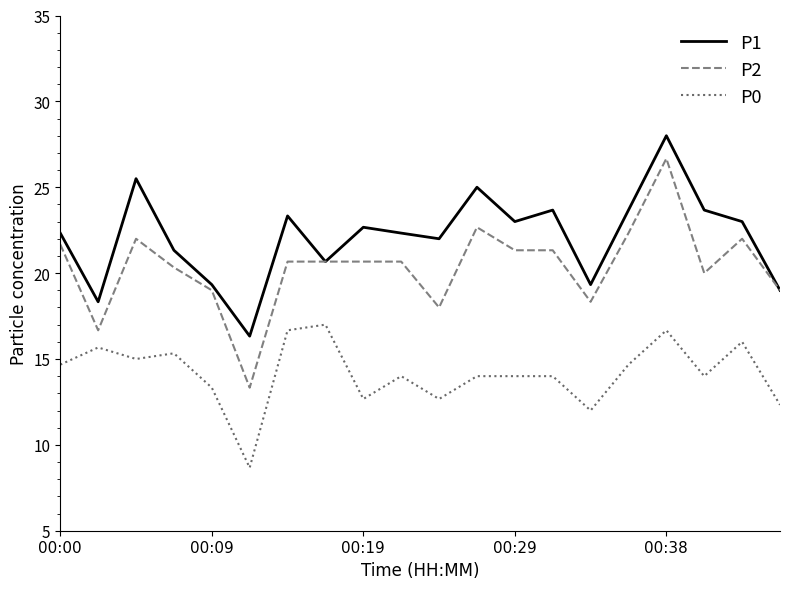

What is the difference between the second highest and second lowest values in the P2 series?

6.0